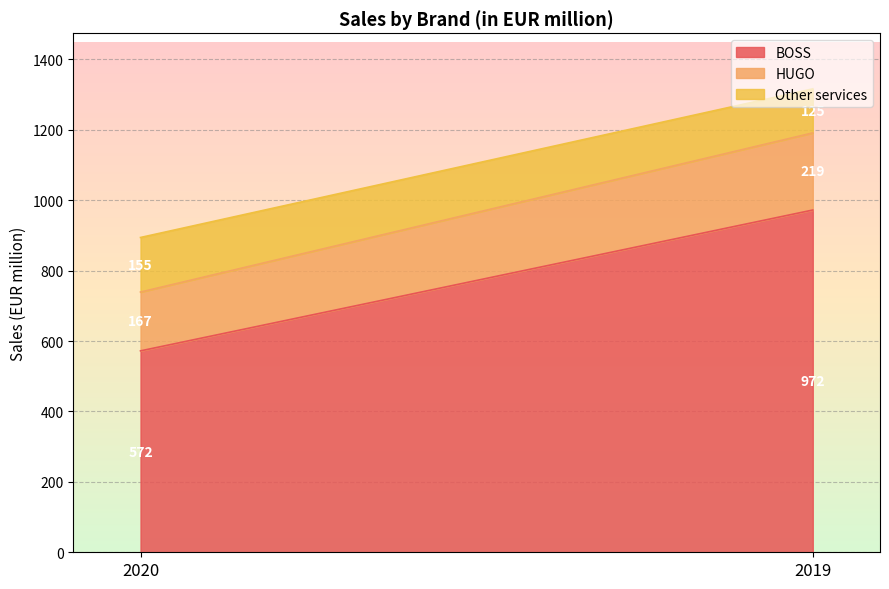

The value of BOSS at 2020 is 319. True or false?

False